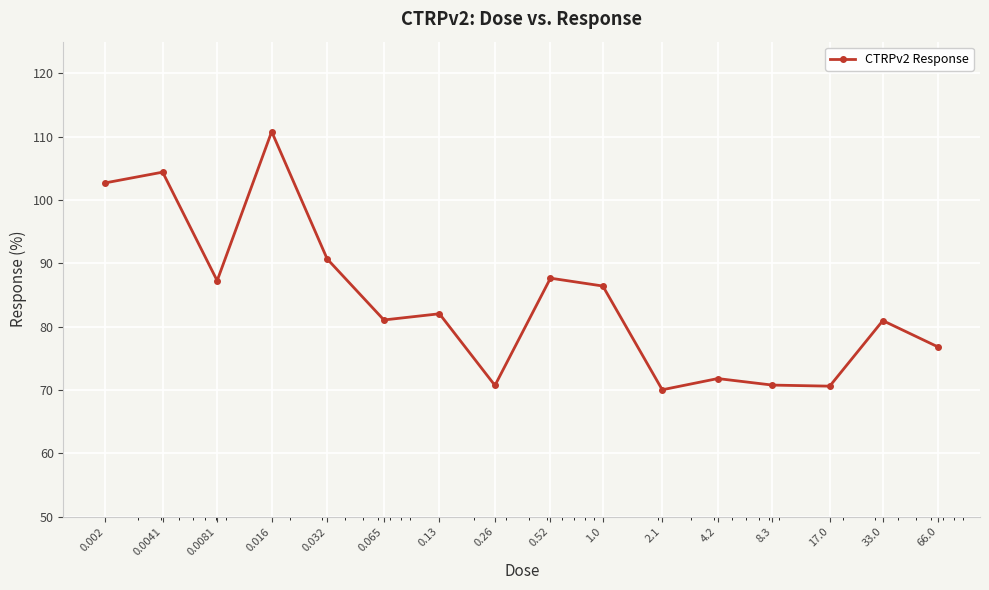

What is the greatest value displayed?

110.8